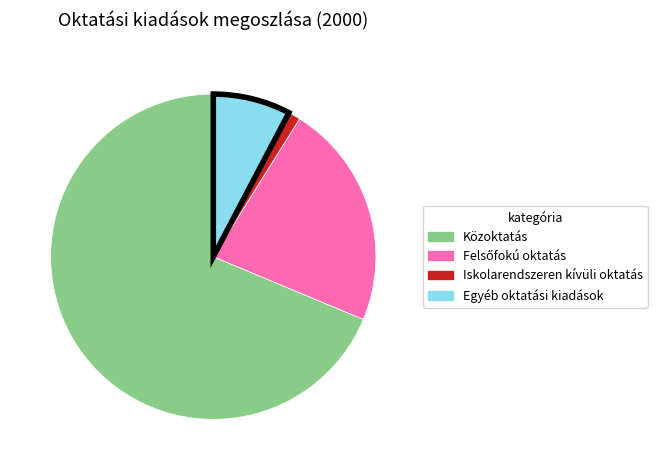

What is the largest slice in the pie chart?

Közoktatás